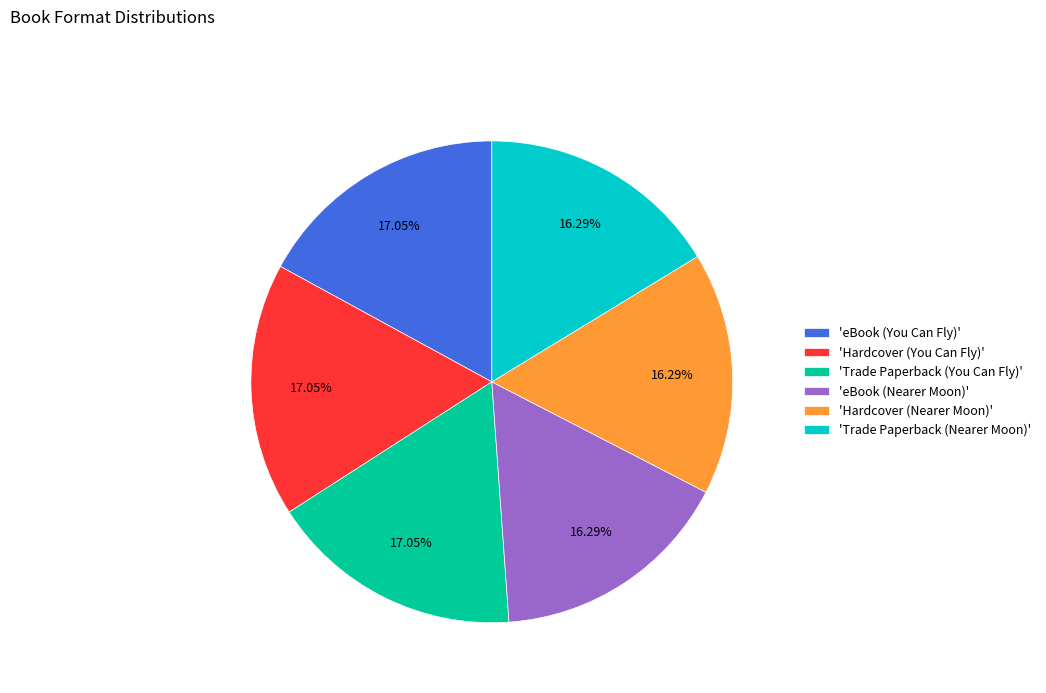

Is the sum of 'Trade Paperback (Nearer Moon)' and 'Hardcover (You Can Fly)' greater than half?

No